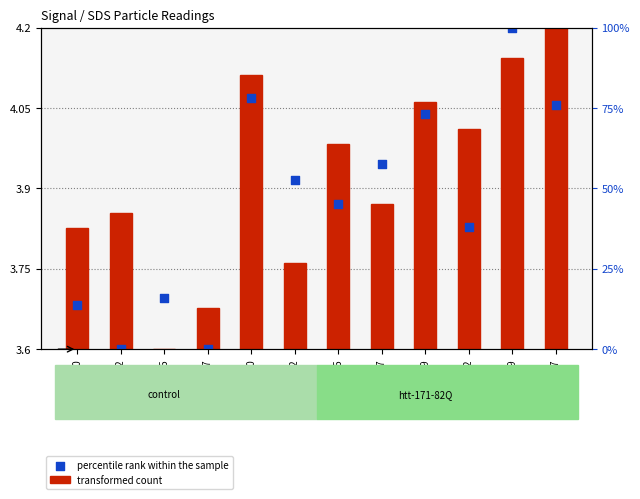

At how many categories does at least one series exceed 3?

12